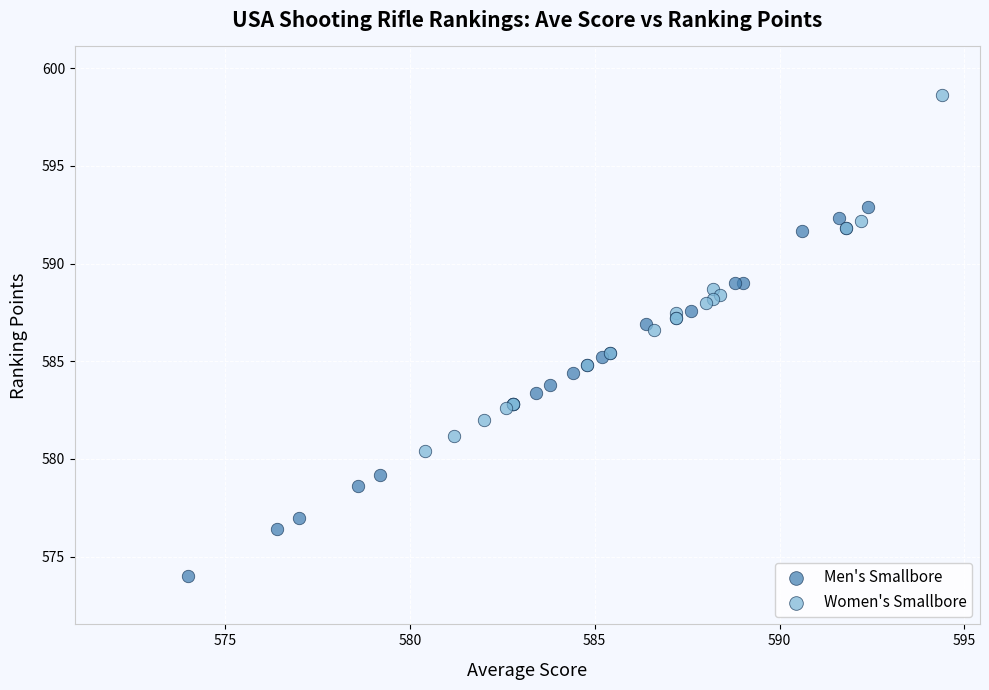

Which series reaches the minimum Y coordinate?

Men's Smallbore